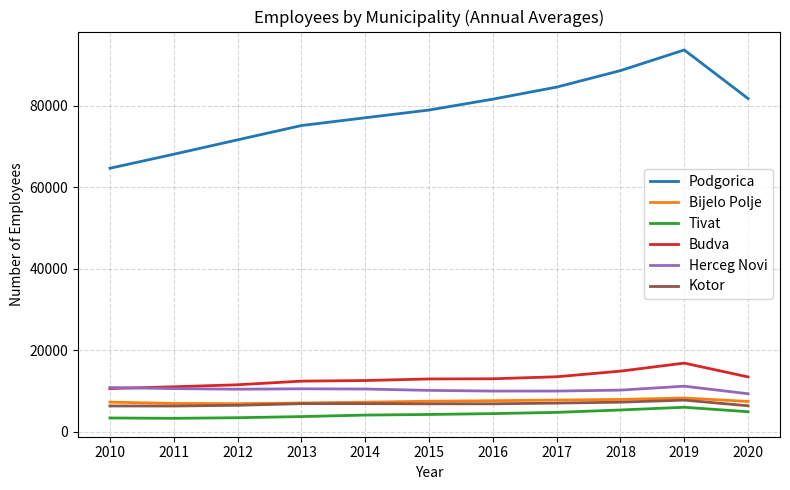

What is the difference between the highest and lowest values at 2012?

68259